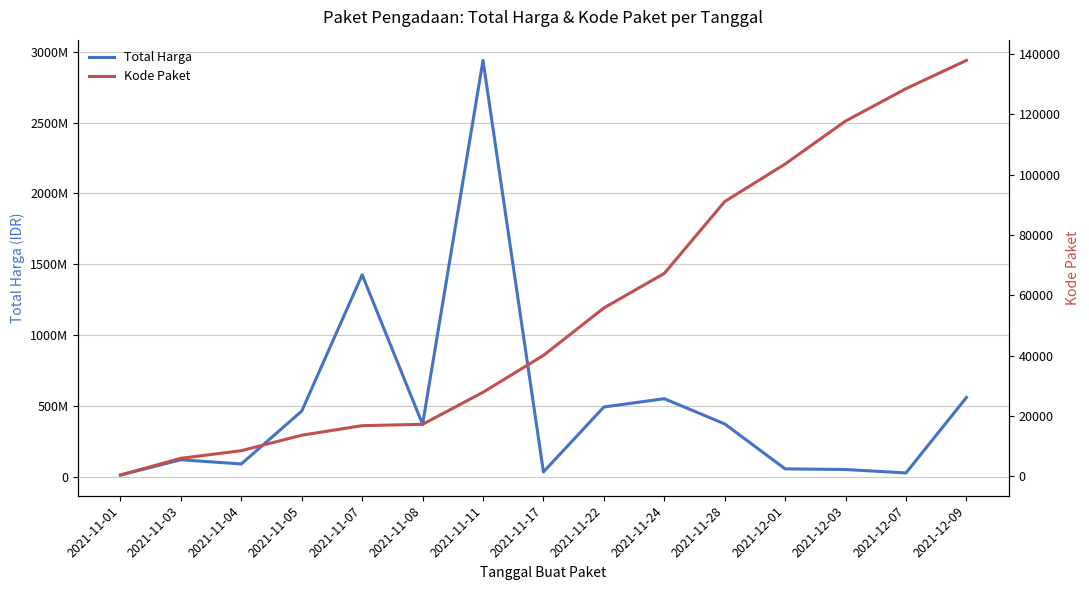

List the labels in order of Kode Paket value, largest first.

2021-12-09, 2021-12-07, 2021-12-03, 2021-12-01, 2021-11-28, 2021-11-24, 2021-11-22, 2021-11-17, 2021-11-11, 2021-11-08, 2021-11-07, 2021-11-05, 2021-11-04, 2021-11-03, 2021-11-01